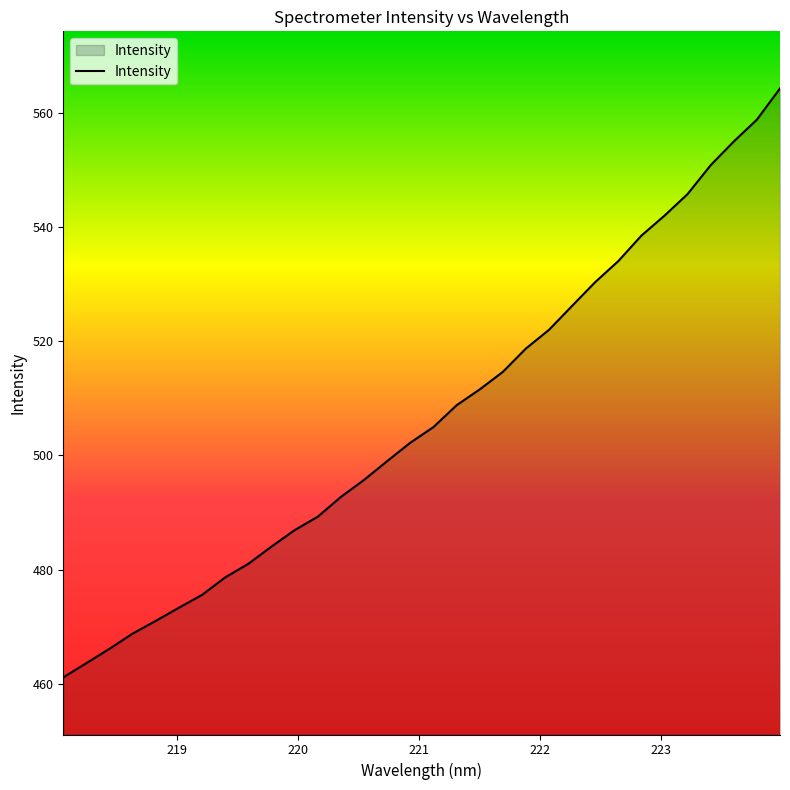

What is the minimum value shown in the chart?

461.1